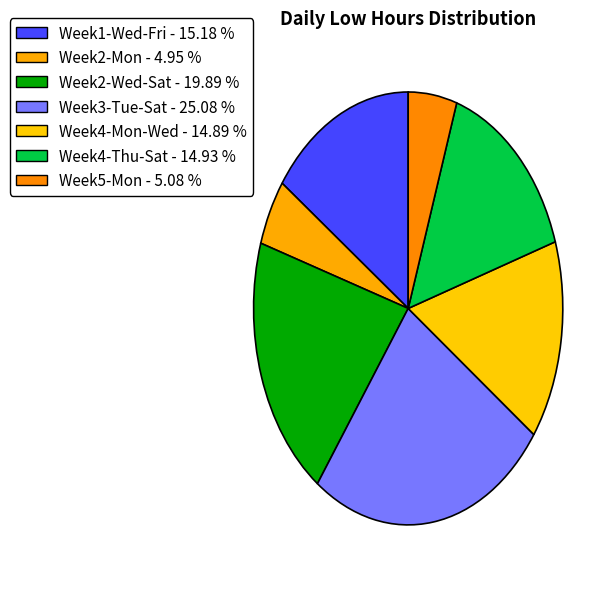

Count the number of slices in the pie.

7